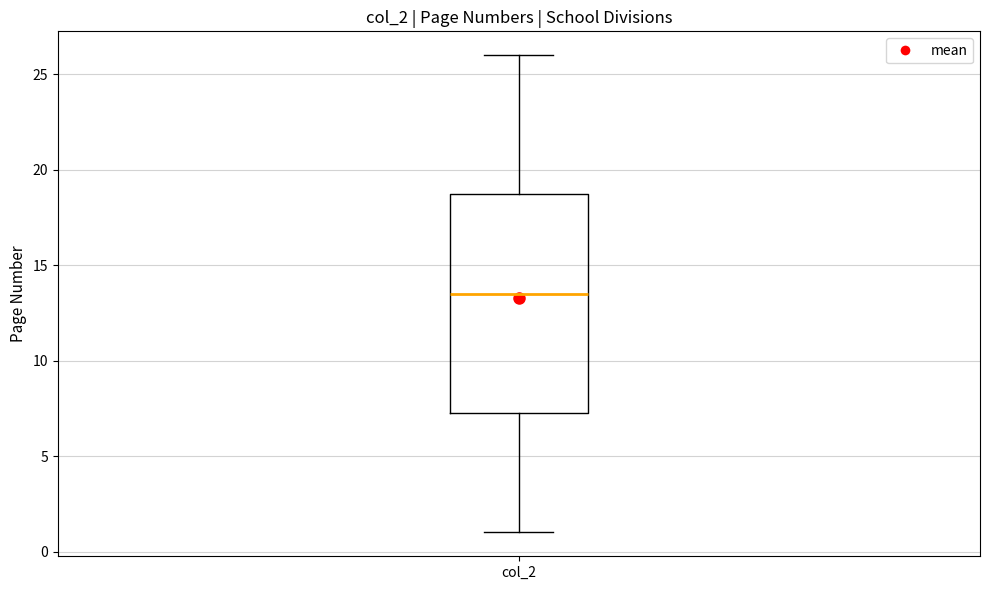

Where does the upper whisker of the box for col_2 end on the y-axis? The values are not printed on the chart, so give them approximately, as read against the axis.

26.0